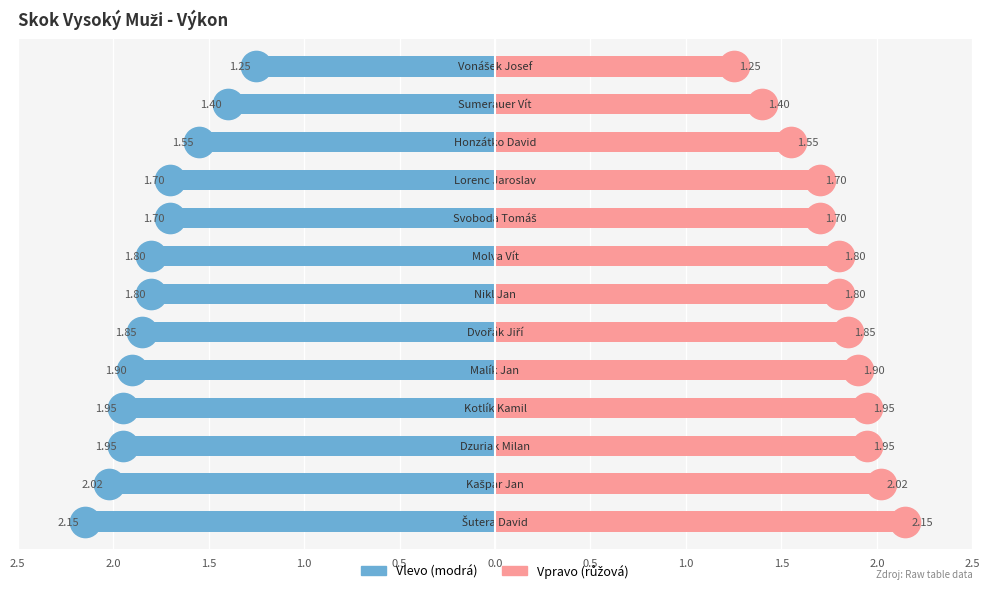

Is it true that Výkon (vpravo) equals 1.2 at 1.0?

False